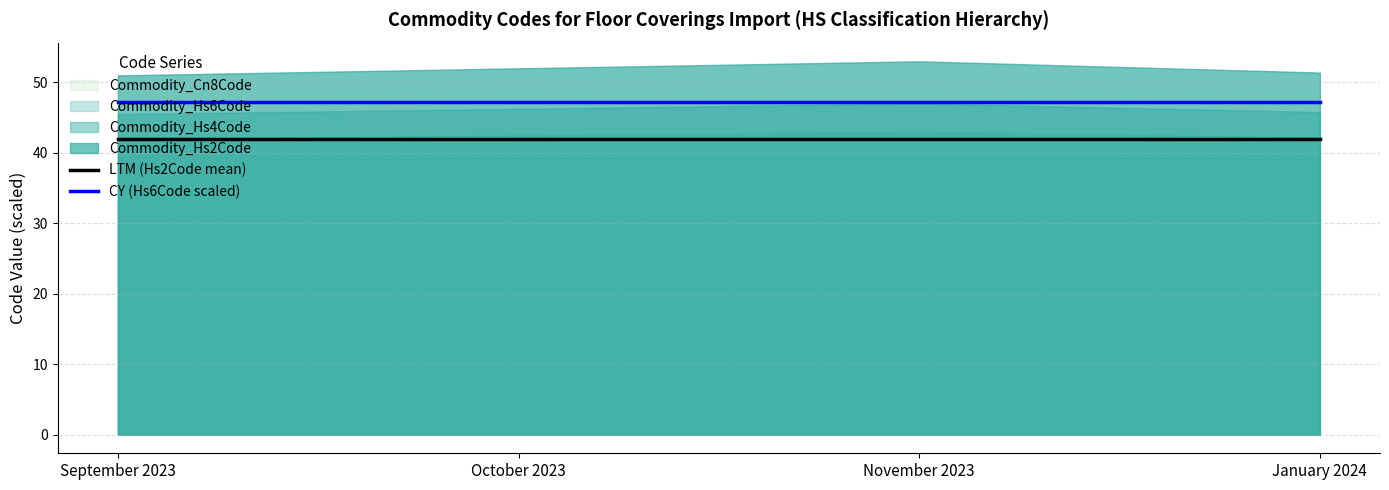

List the labels in order of LTM (Hs2Code mean) value, smallest first.

September 2023, October 2023, November 2023, January 2024